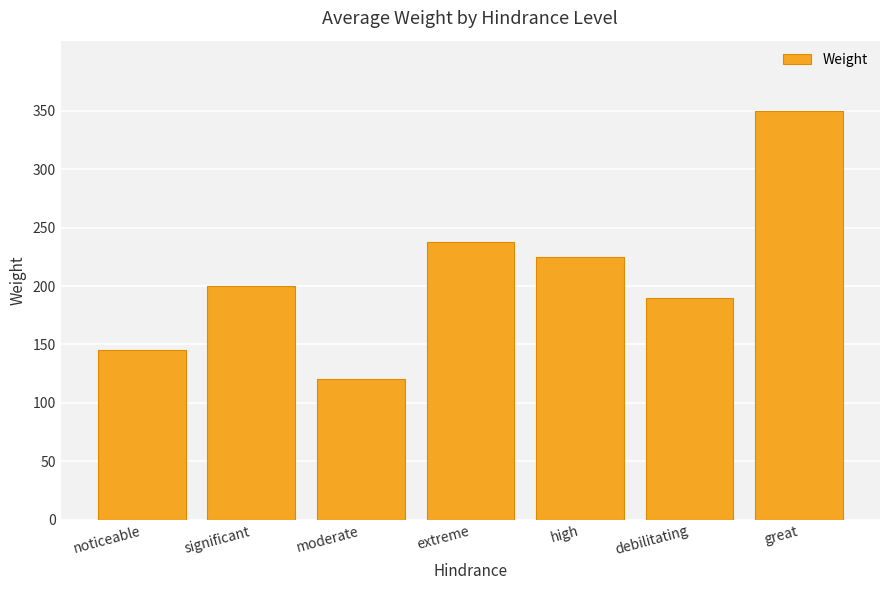

The chart shows a value of 150.3 at great. True or false?

False